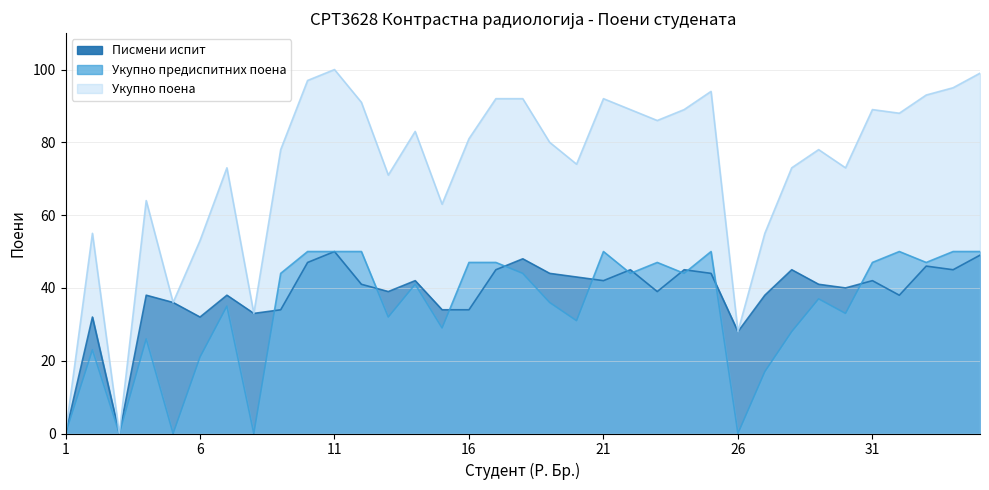

True or false: Писмени испит and Укупно поена cross at least once.

False